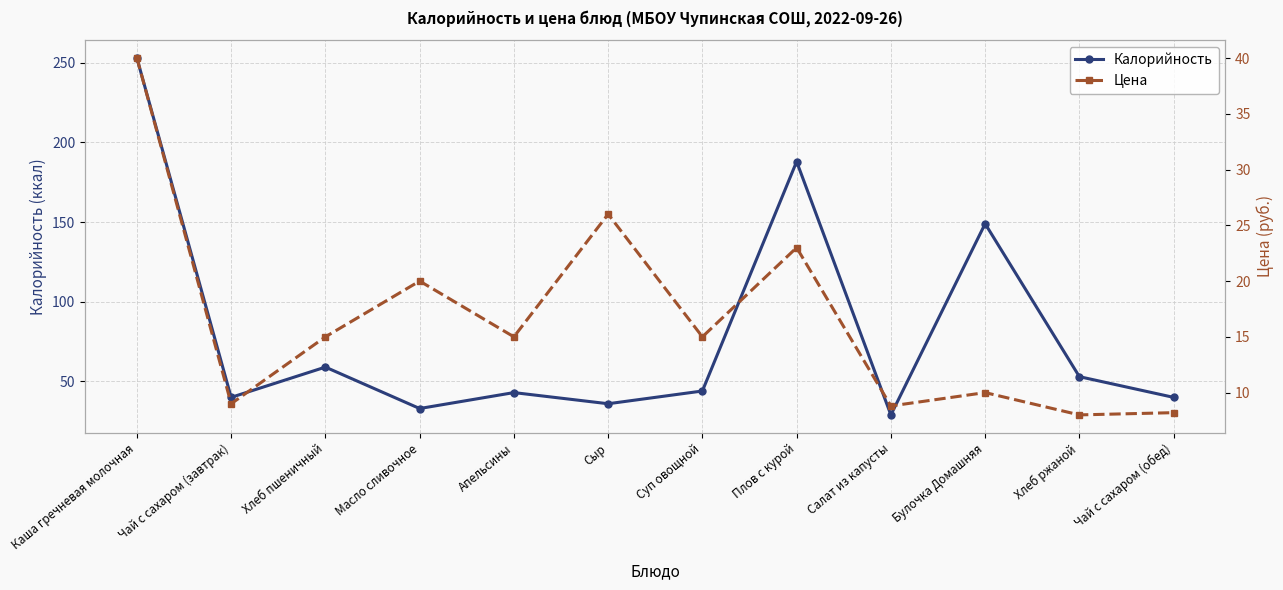

Which category has the highest value in the Калорийность series?

Каша гречневая молочная